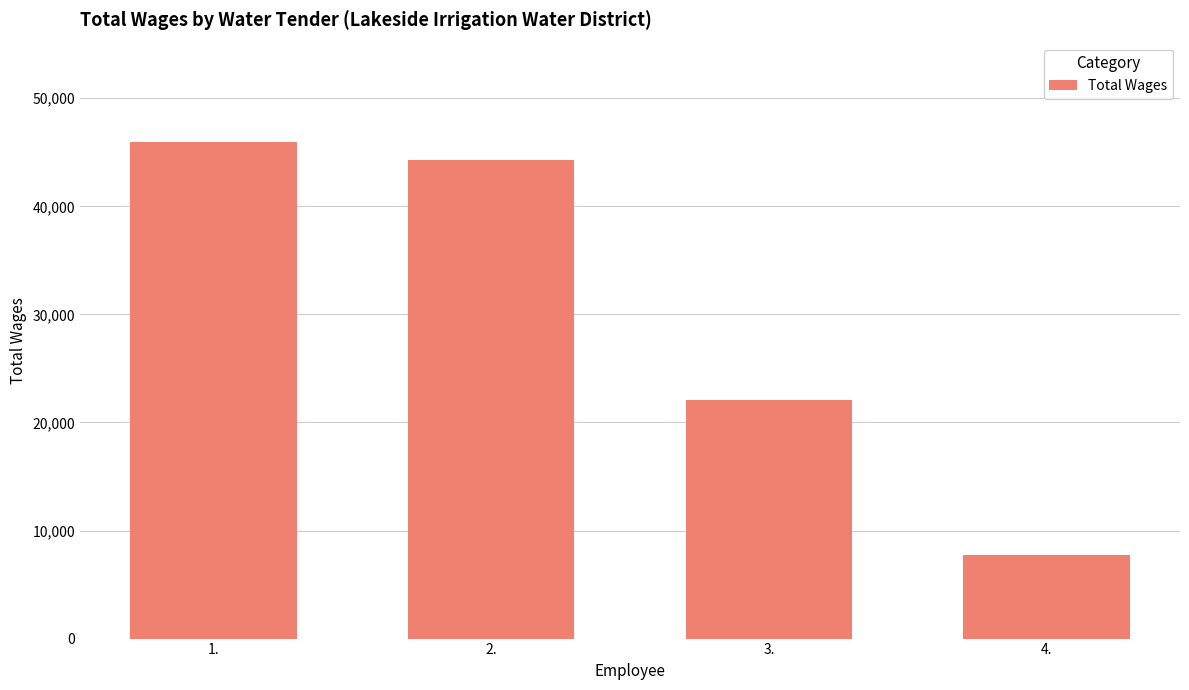

What is the difference between the values at 2. and 3.?

22237